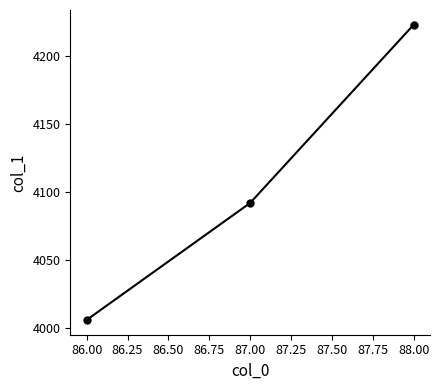

Reading left to right, extract all data points from this chart.

4006	4092	4223